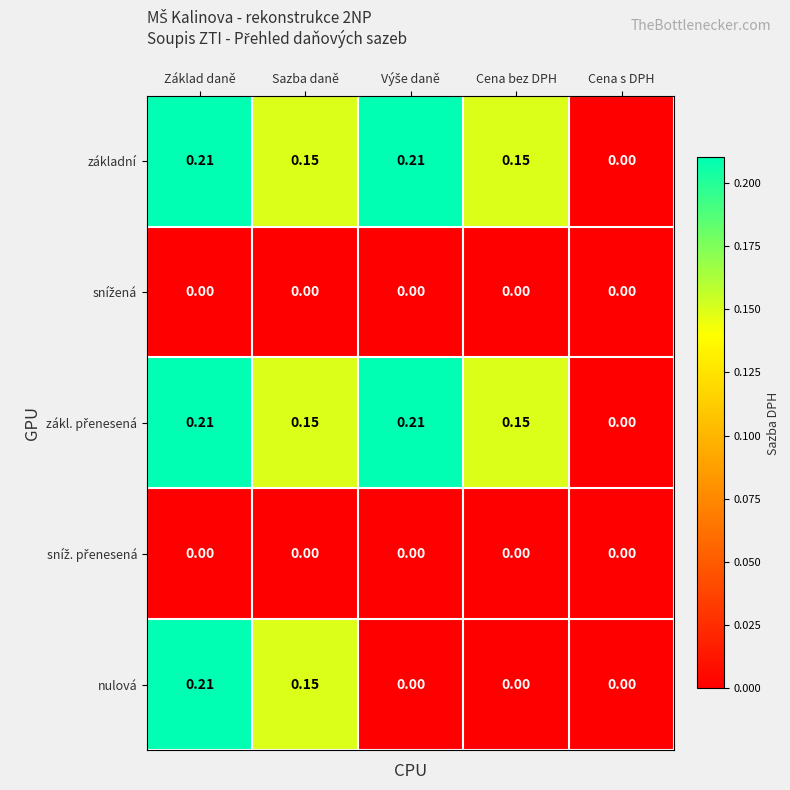

Count the number of categories in the chart.

5